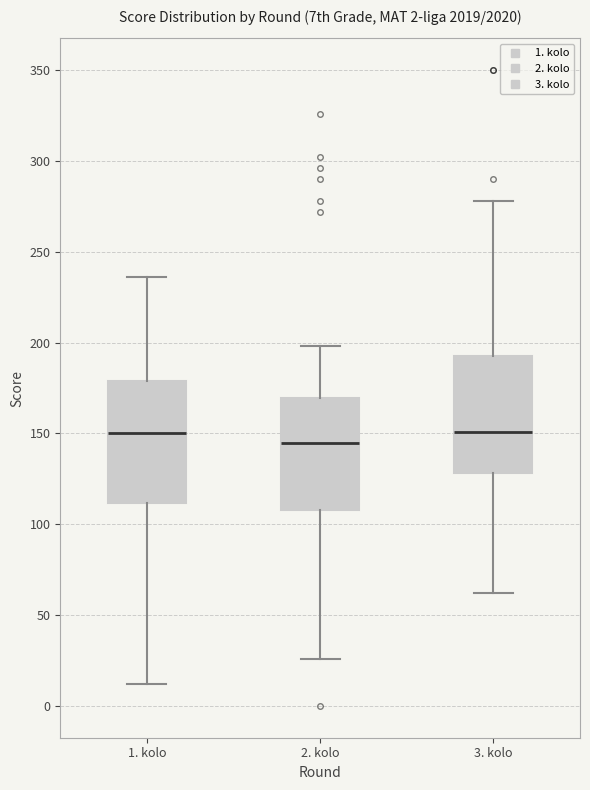

Which box's median line is the lowest?

2. kolo